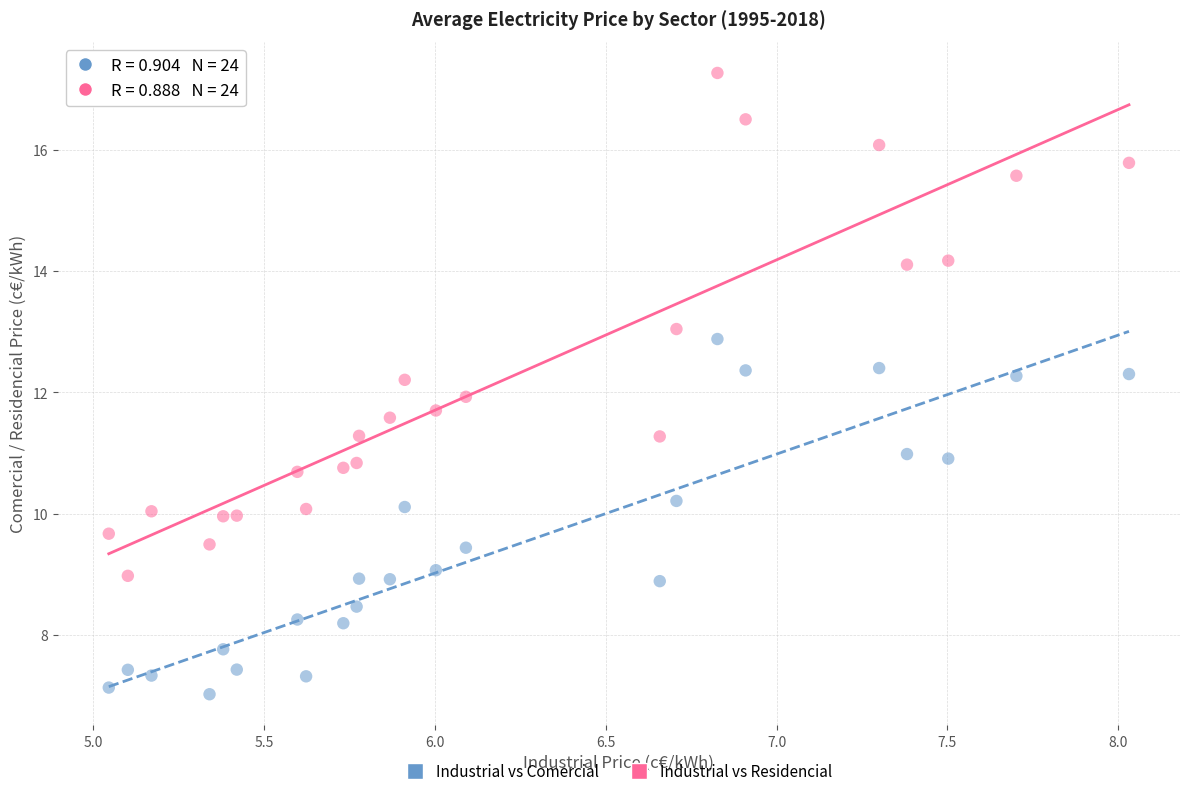

What are all the series names shown in the legend?

Industrial vs Comercial, Industrial vs Residencial